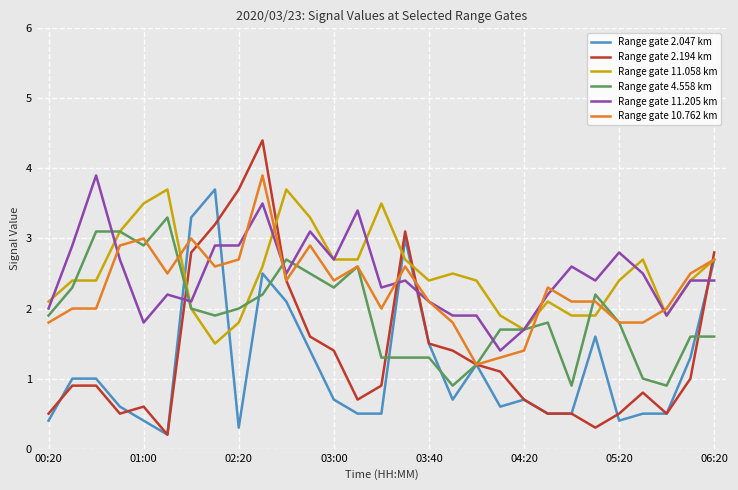

What is the highest value of the Range gate 2.047 km series?

3.7